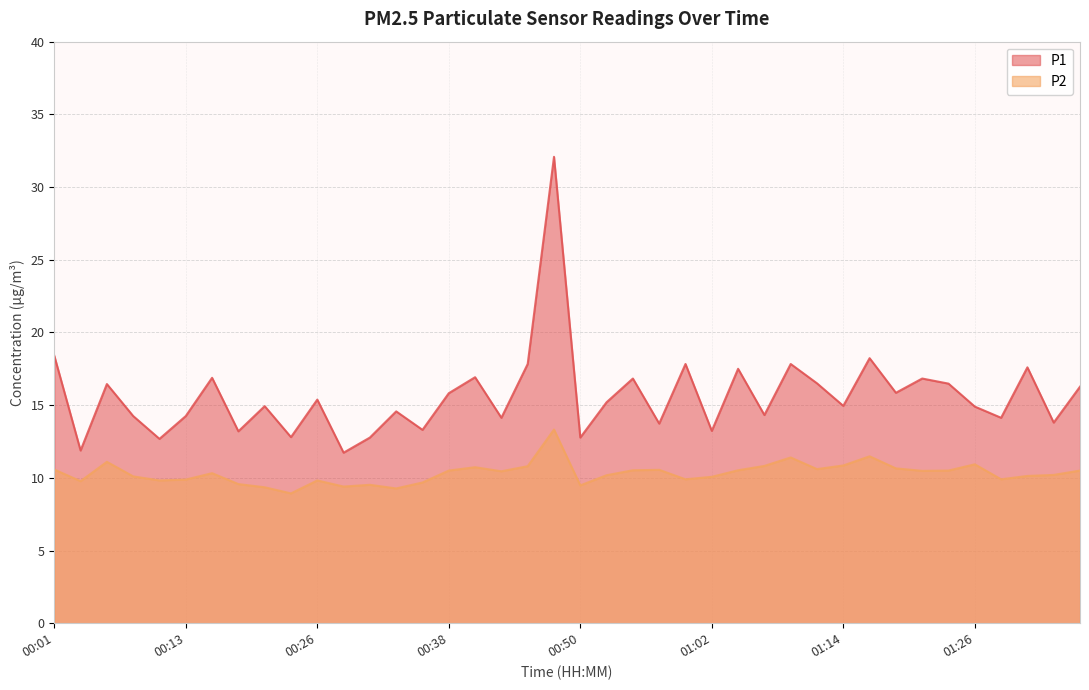

Between 01:17 and 01:19, which series saw the biggest shift?

P1